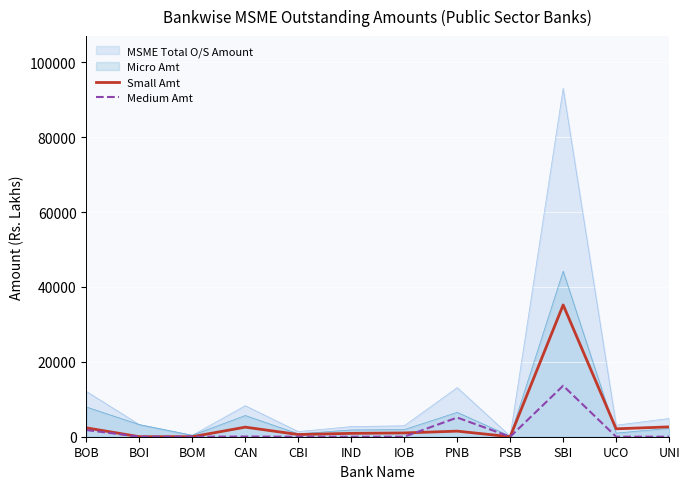

What are all the series names shown in the legend?

MSME Total O/S Amount, Micro Amt, Small Amt, Medium Amt